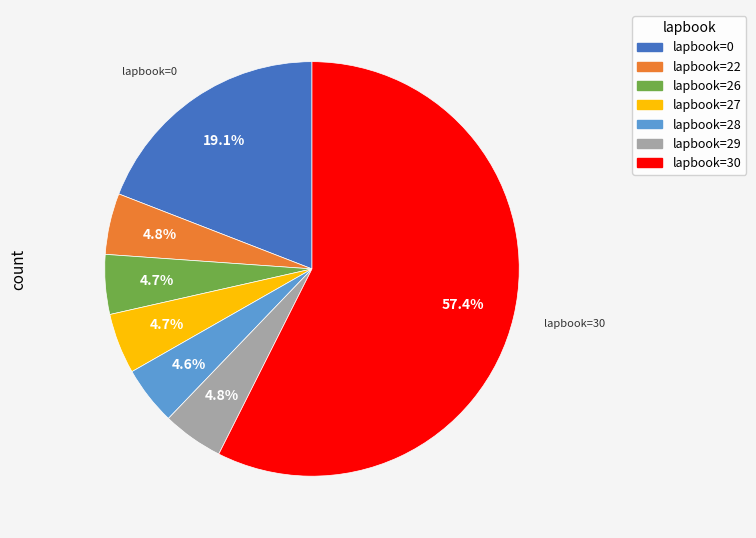

Is there any slice that represents more than half of the pie?

Yes